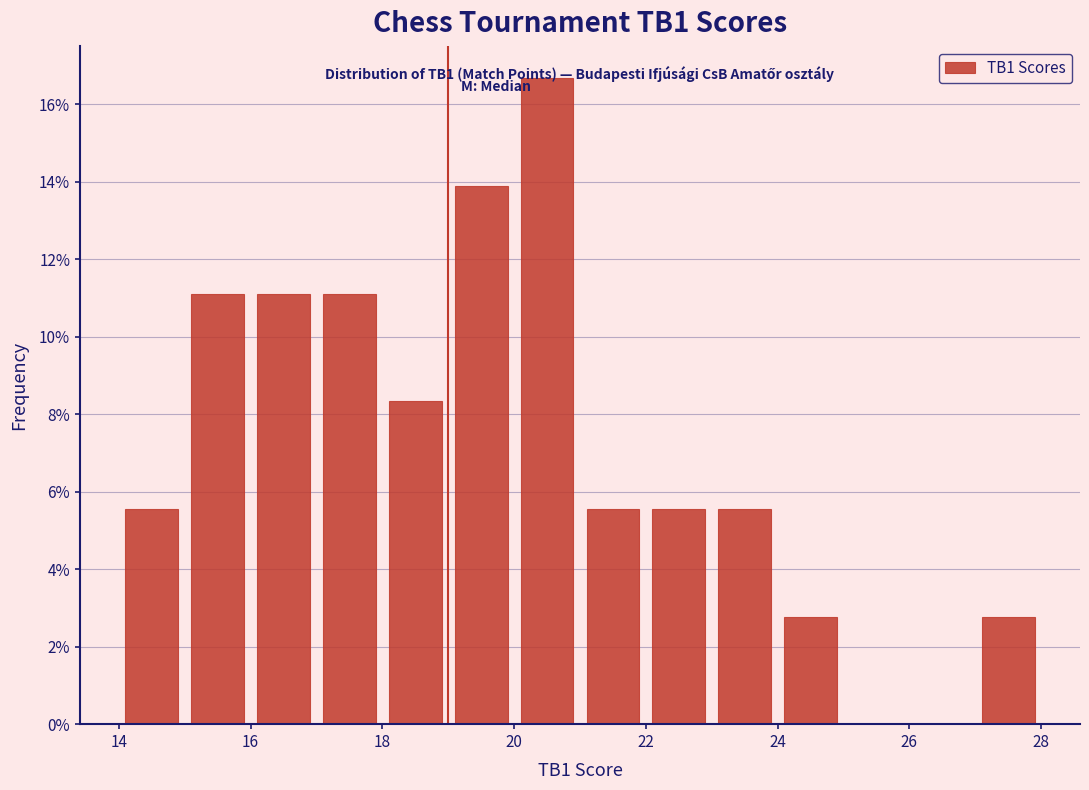

Which range on the x-axis has the tallest bar?

20 to 21